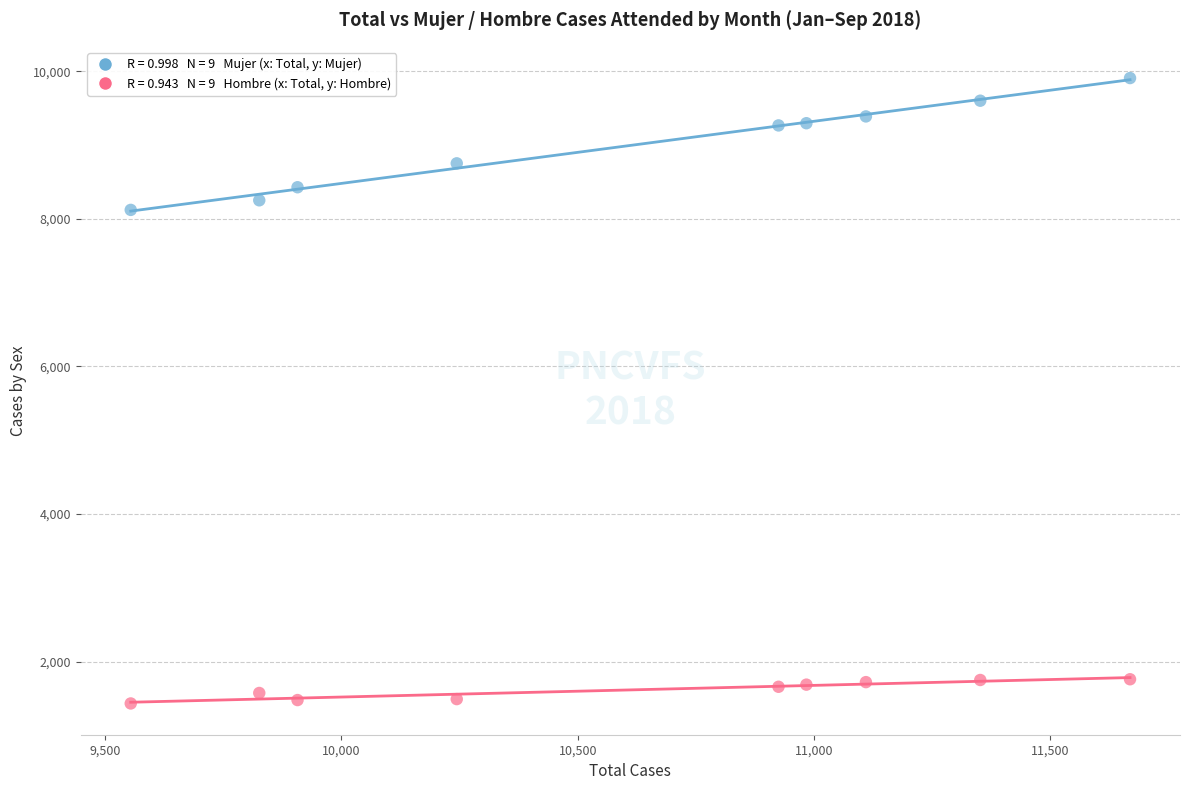

Across all series, what Y value is closest to 5670?

8122